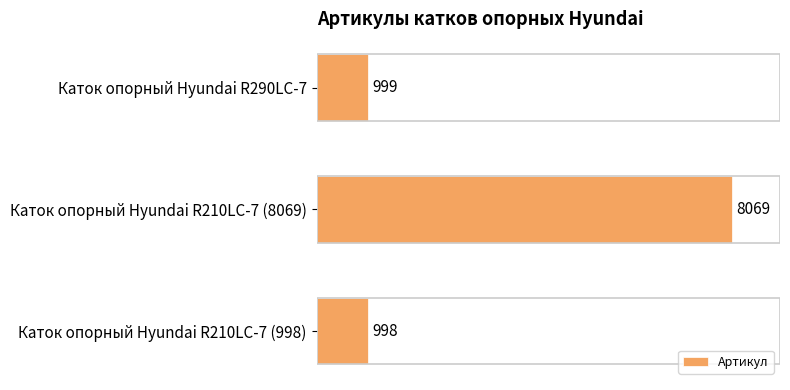

The chart shows a value of 8069 at Каток опорный Hyundai R210LC-7 (8069). True or false?

True